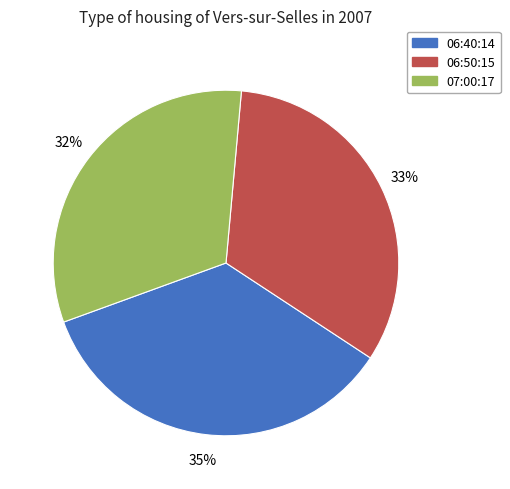

Is the sum of 06:50:15 and 06:40:14 greater than half?

Yes